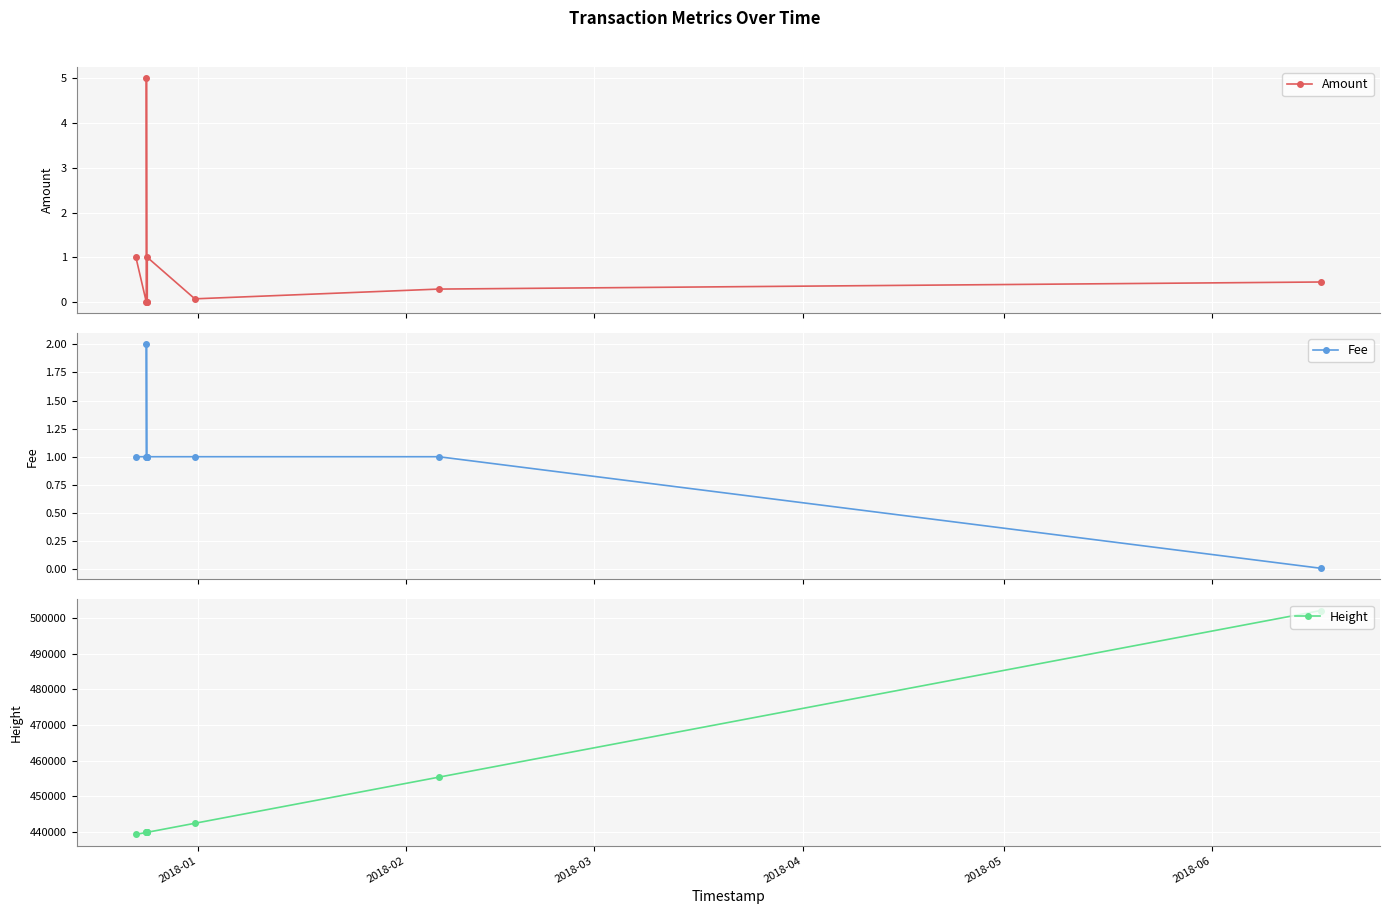

True or false: Height and Amount cross at least once.

False